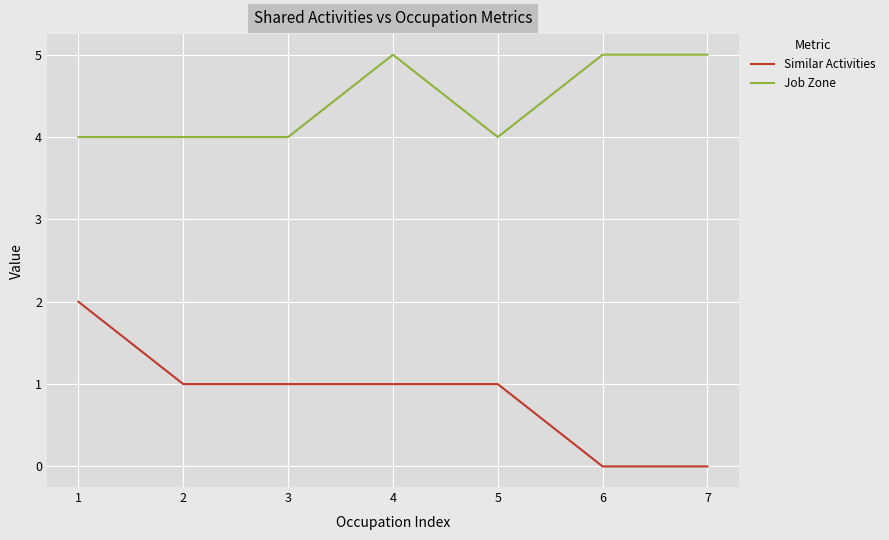

Which series has the largest total across all categories?

Job Zone